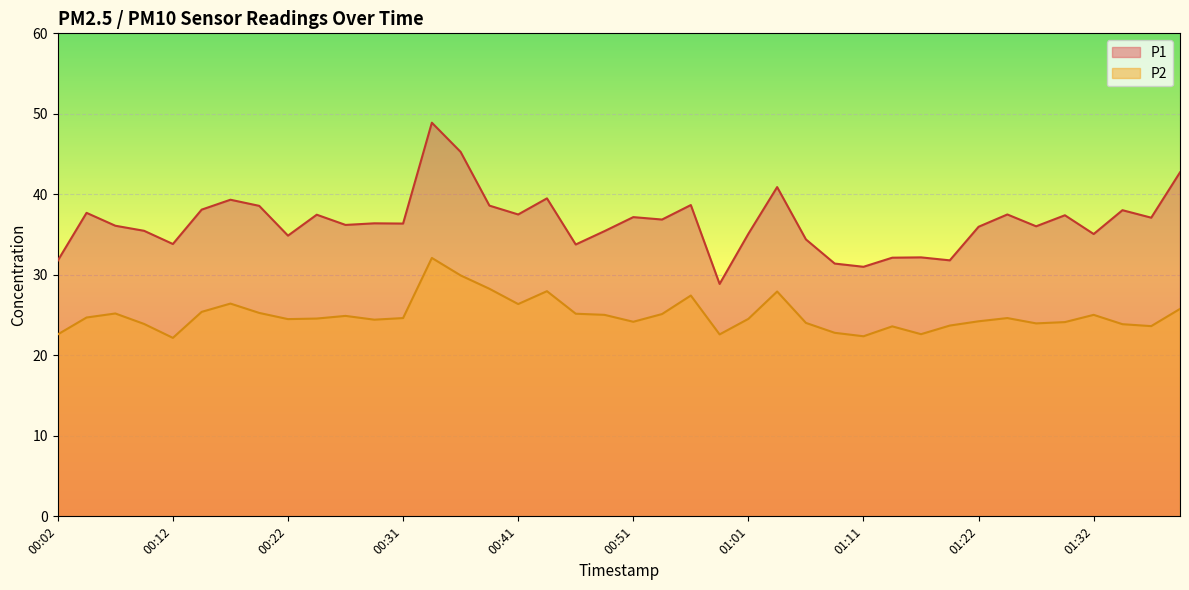

The value of P1 at 00:54 is 36.9. True or false?

True